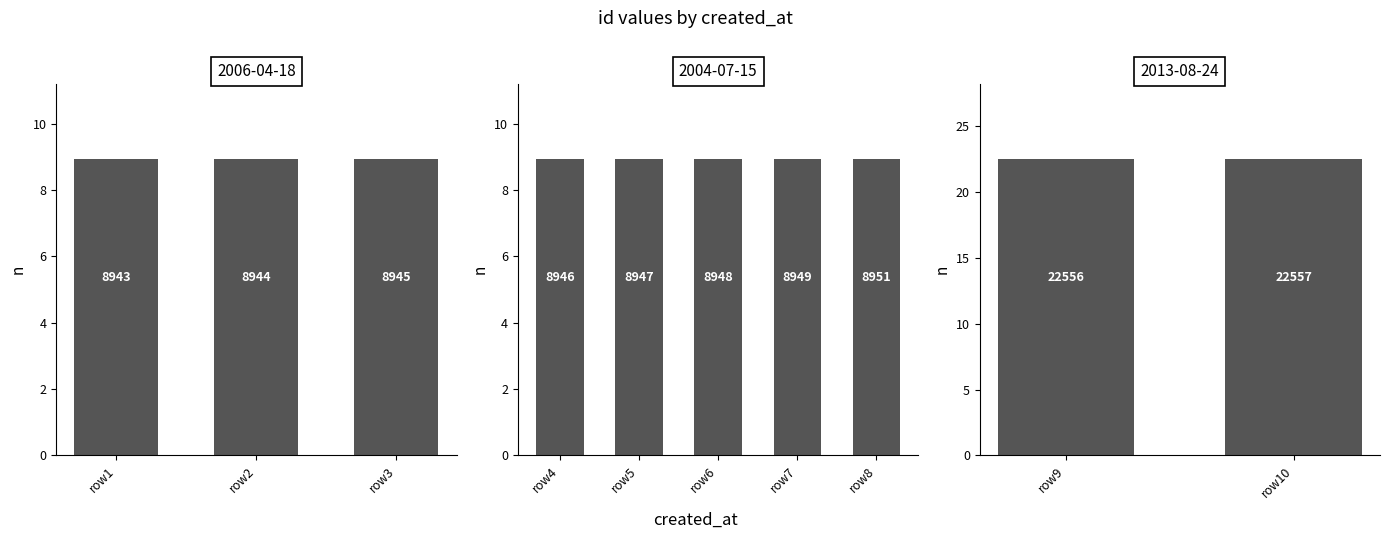

Are the bars grouped side by side (vs. stacked)?

No